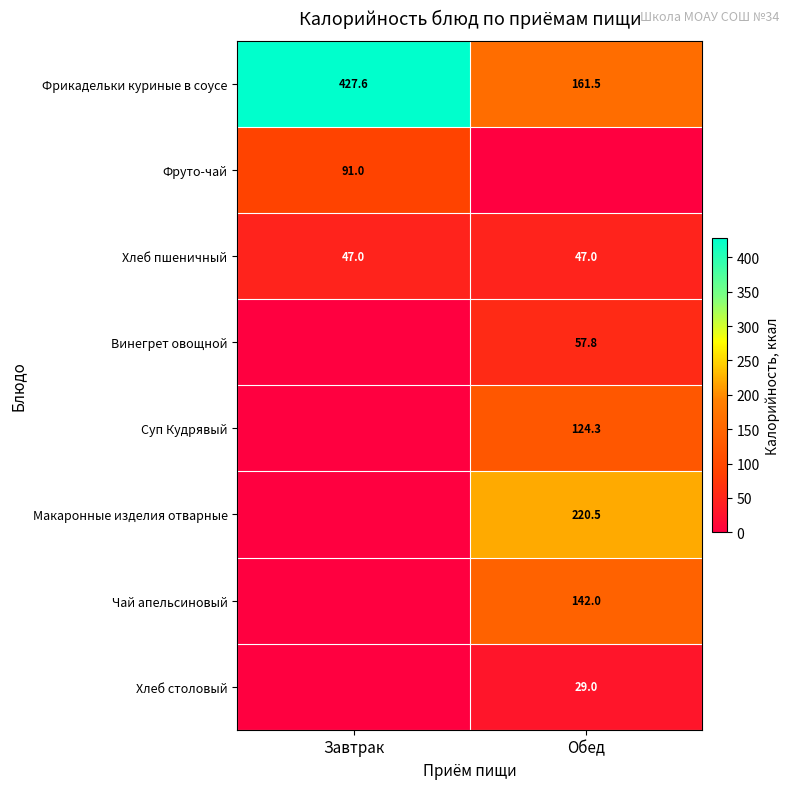

What is the minimum value for Фрикадельки куриные в соусе?

161.5